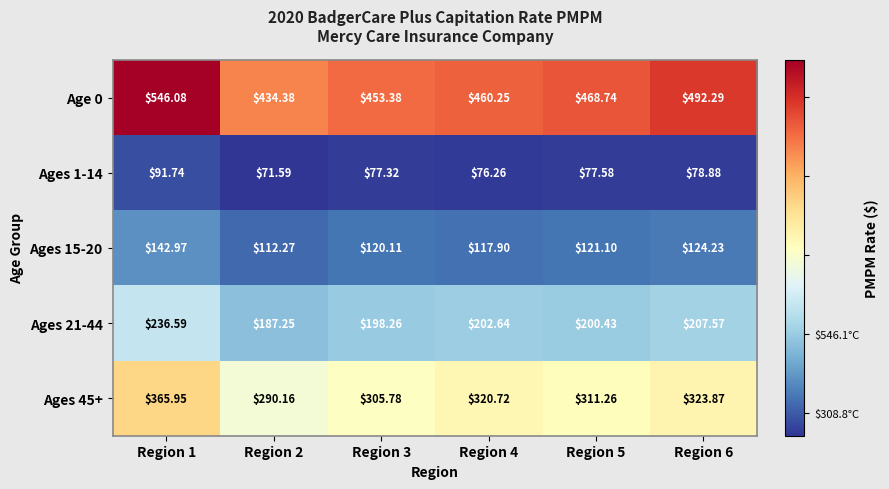

Is the value of Ages 45+ at Region 6 greater than the value of Ages 21-44 at Region 2?

Yes